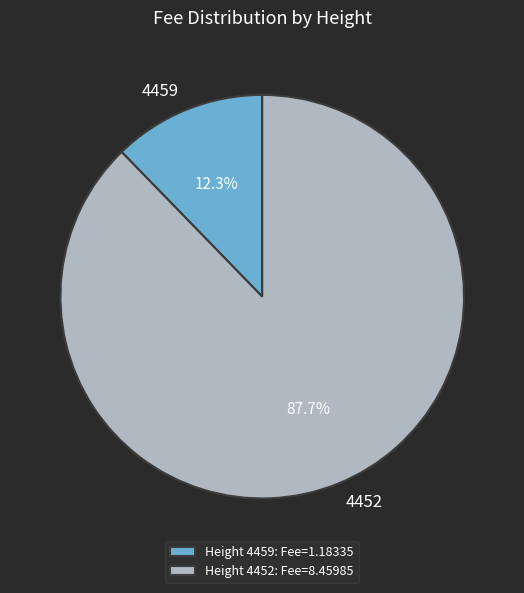

What is the total percentage of 4452 and 4459?

100.0%